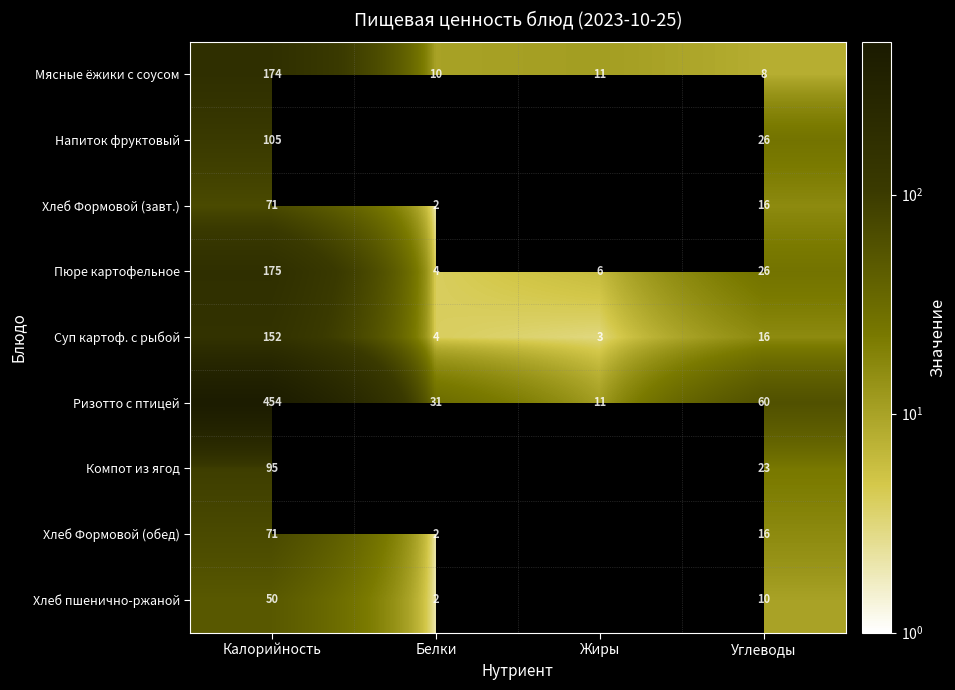

What is the greatest value displayed?

454.0